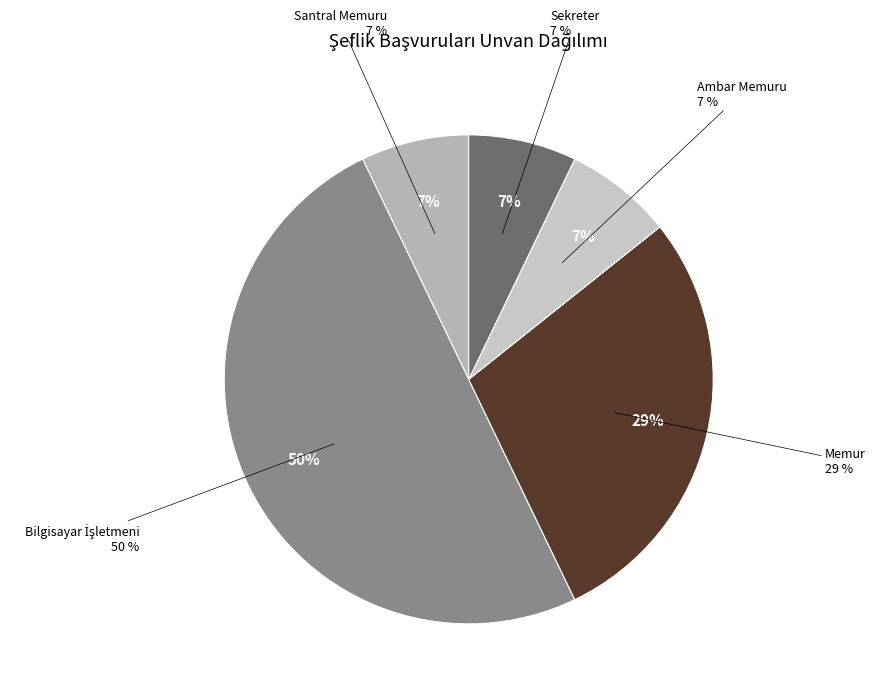

What percentage do Memur and Bilgisayar İşletmeni together represent?

78.6%